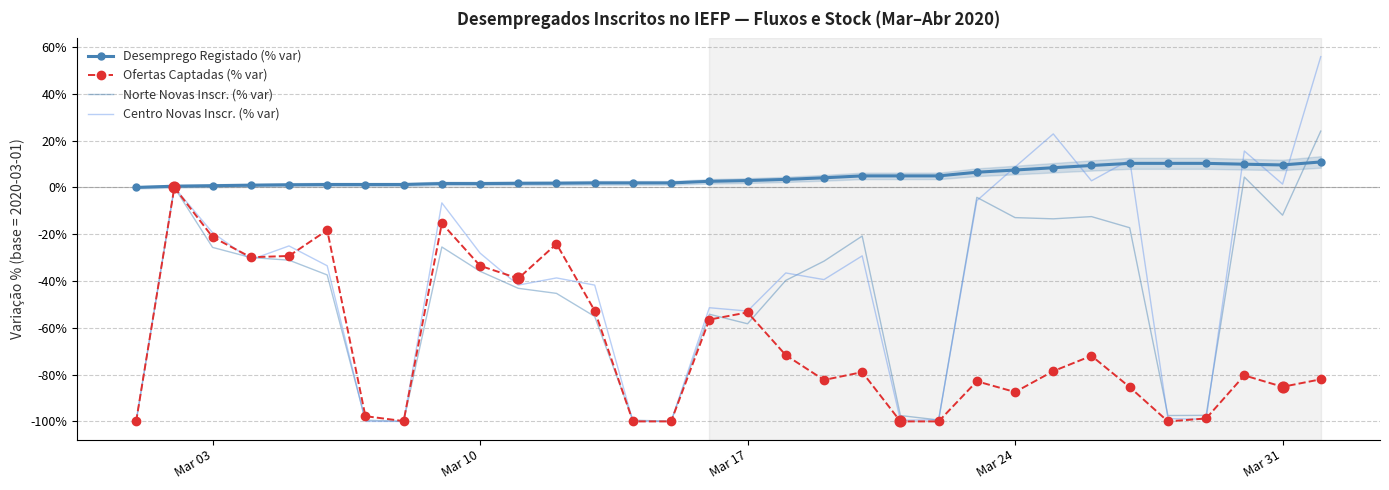

At how many categories does at least one series exceed 33?

1